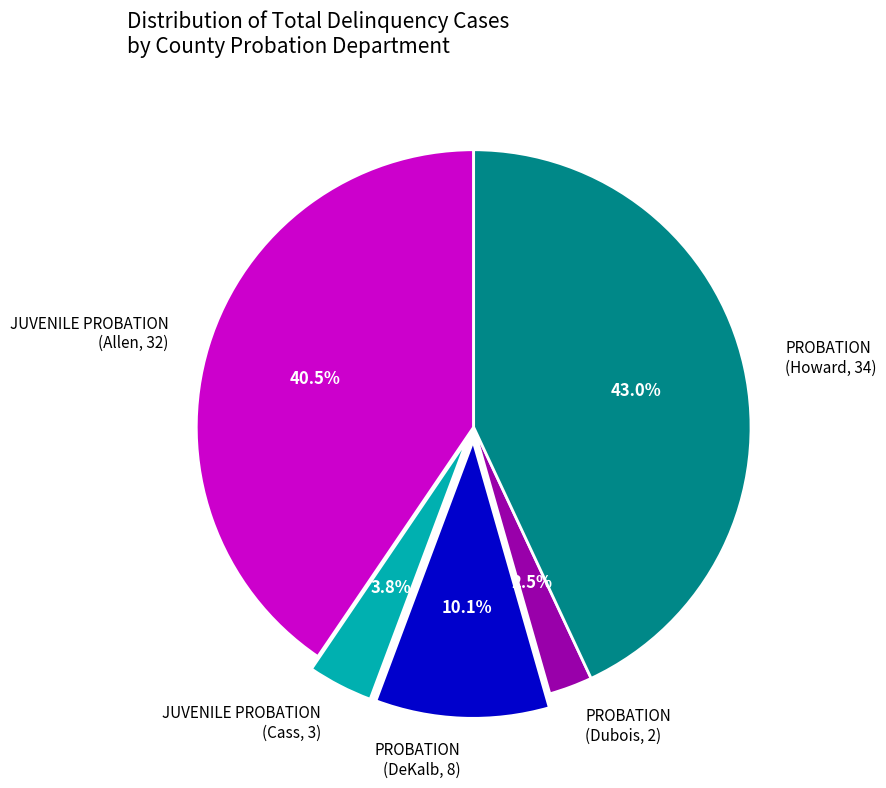

Does any single category account for the majority?

No